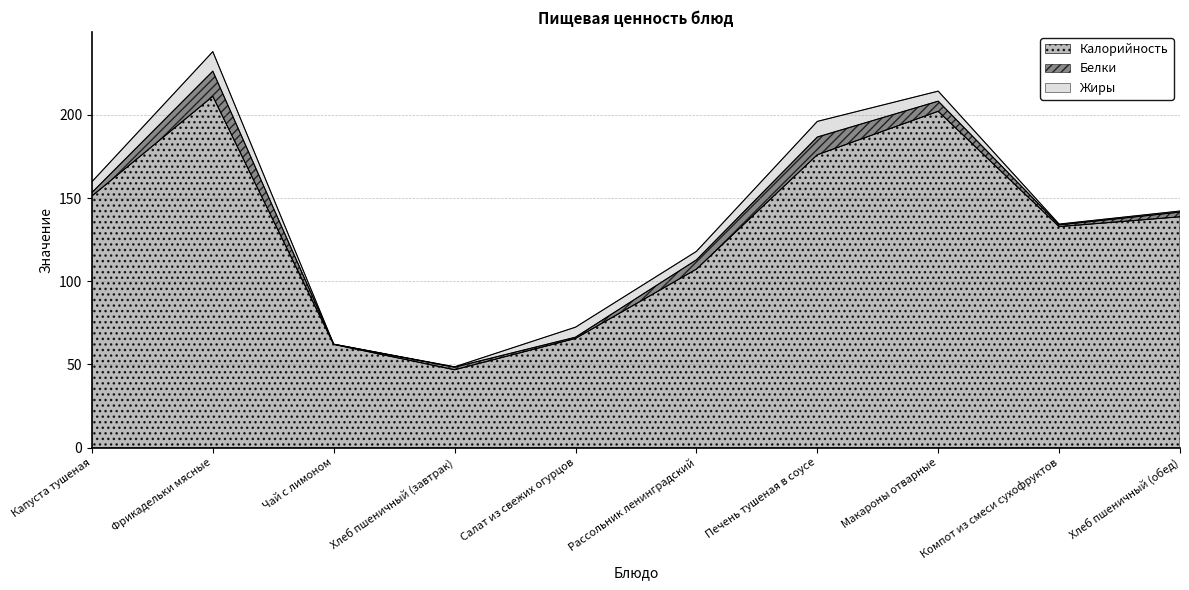

What position from the left is Компот из смеси сухофруктов?

9